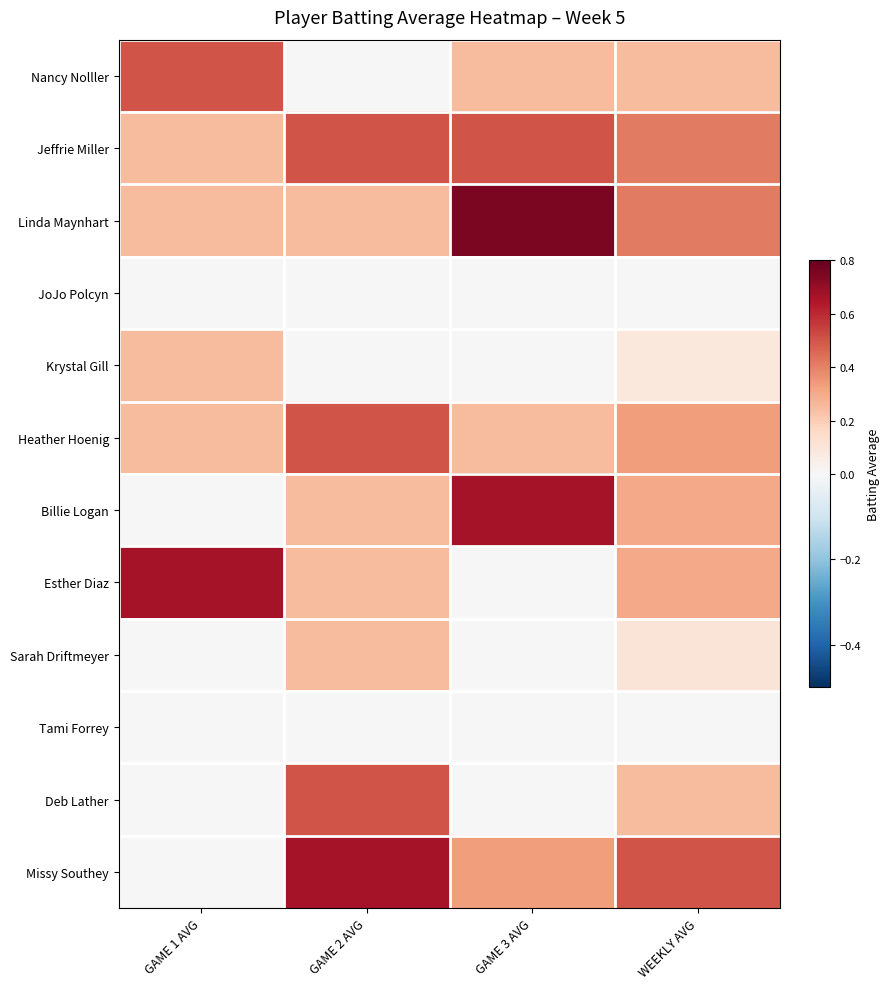

What is the spread (max minus min) of values at GAME 3 AVG?

0.8